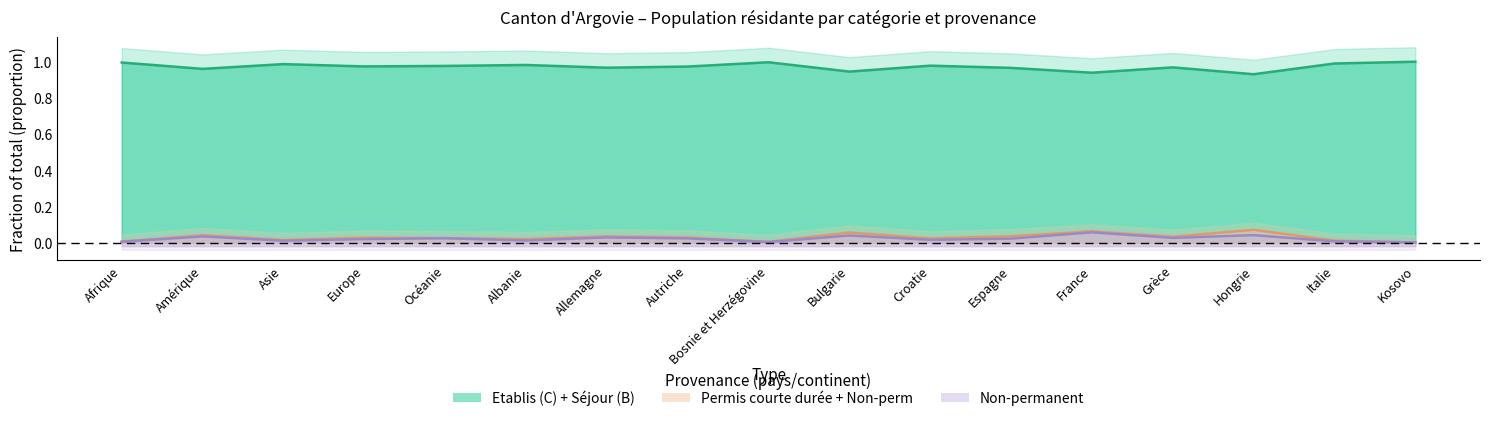

True or false: Etablis (C) + Séjour (B) line and Non-permanent line intersect in this chart.

False